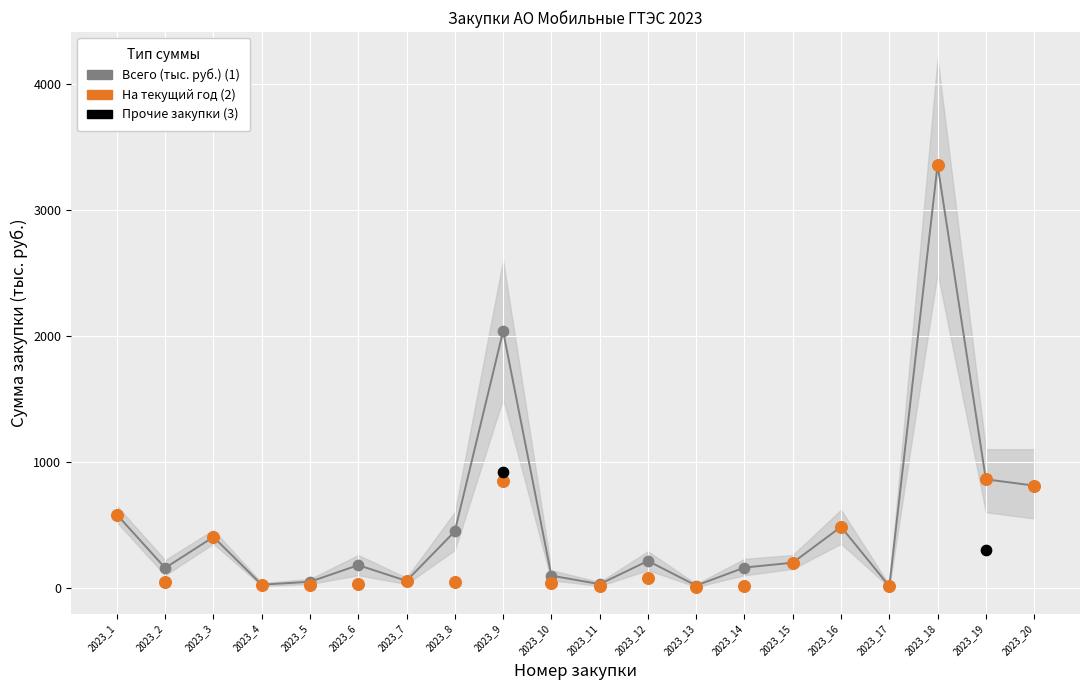

What is the total value across all series at 2023_14?

176.9